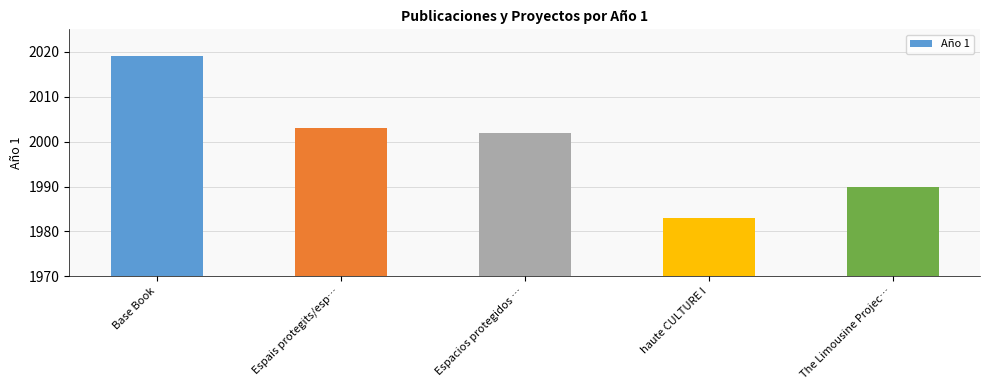

How many bars are there in total?

5